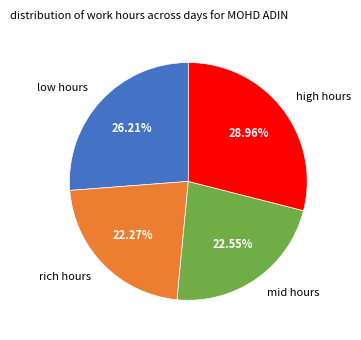

Which has a higher value, low hours or mid hours?

low hours